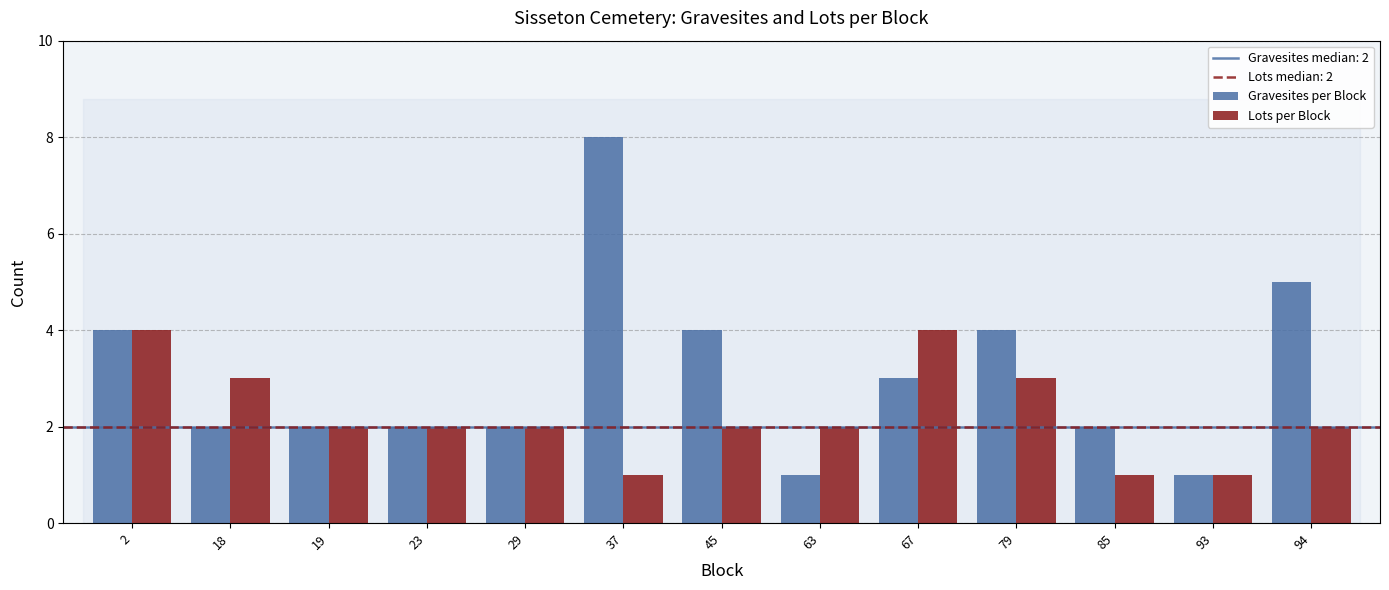

What is the average value of the Lots per Block series?

2